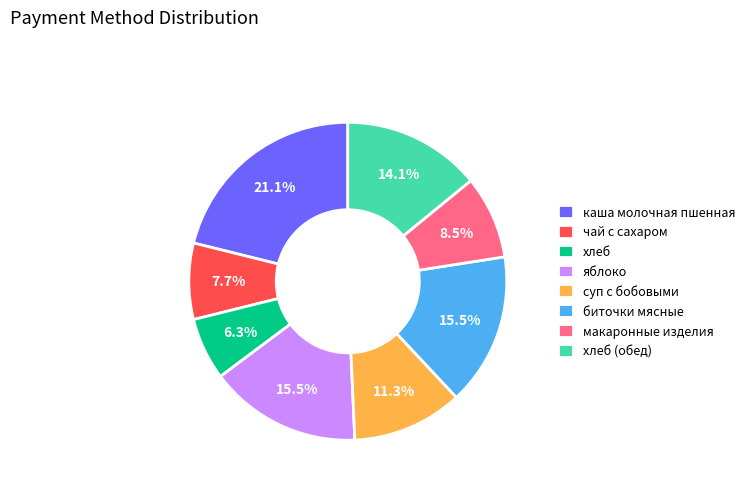

The каша молочная пшенная slice represents 7% of the pie. True or false?

False